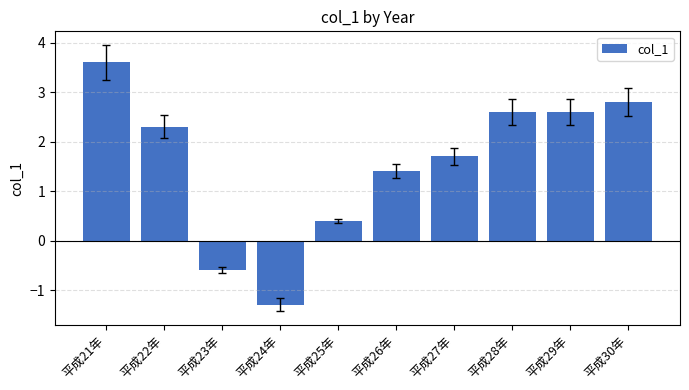

What is the change in value from 平成27年 to 平成30年?

+1.1